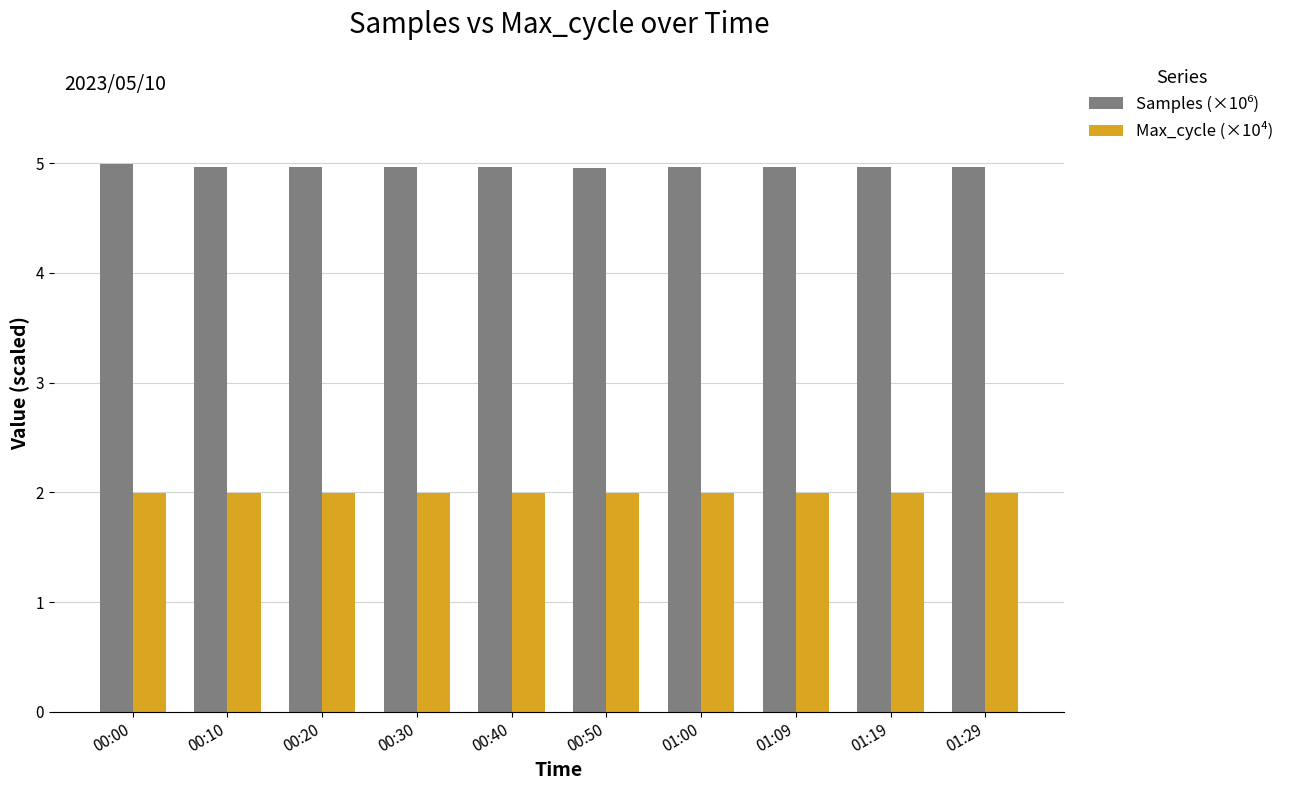

What is the total value across all series at 01:29?

7.0